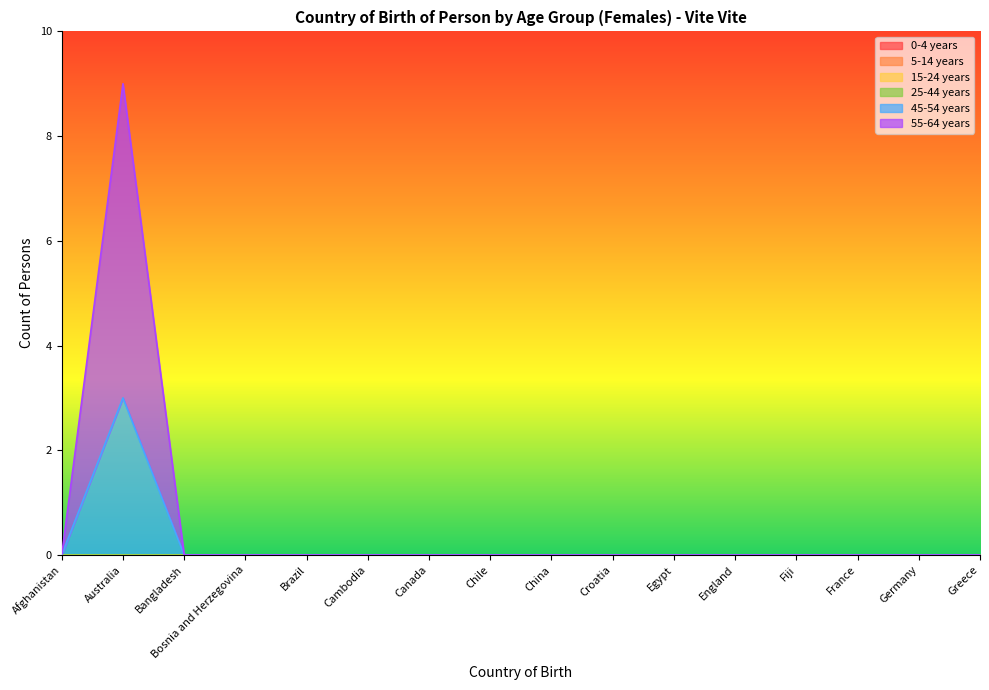

At which label is 45-54 years closest to 1?

Afghanistan